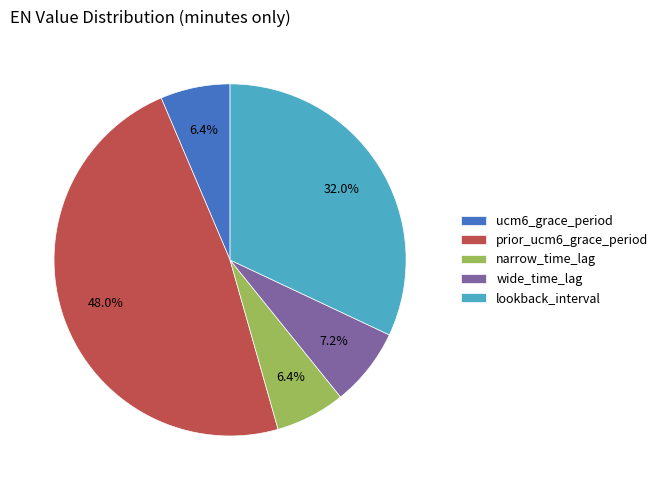

How much of the chart is everything except wide_time_lag?

92.8%